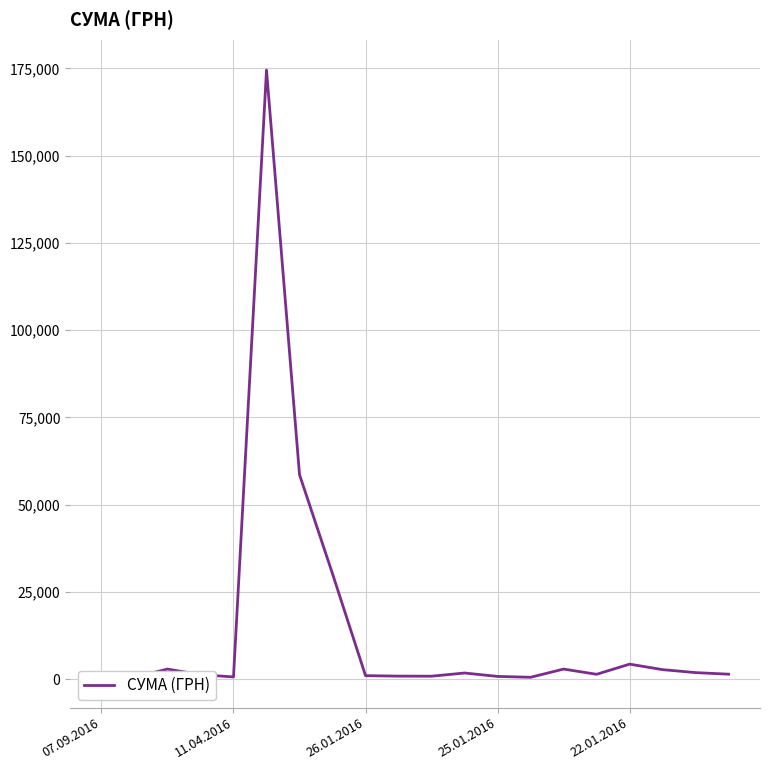

What is the value of the 3rd point from the left?

2850.0